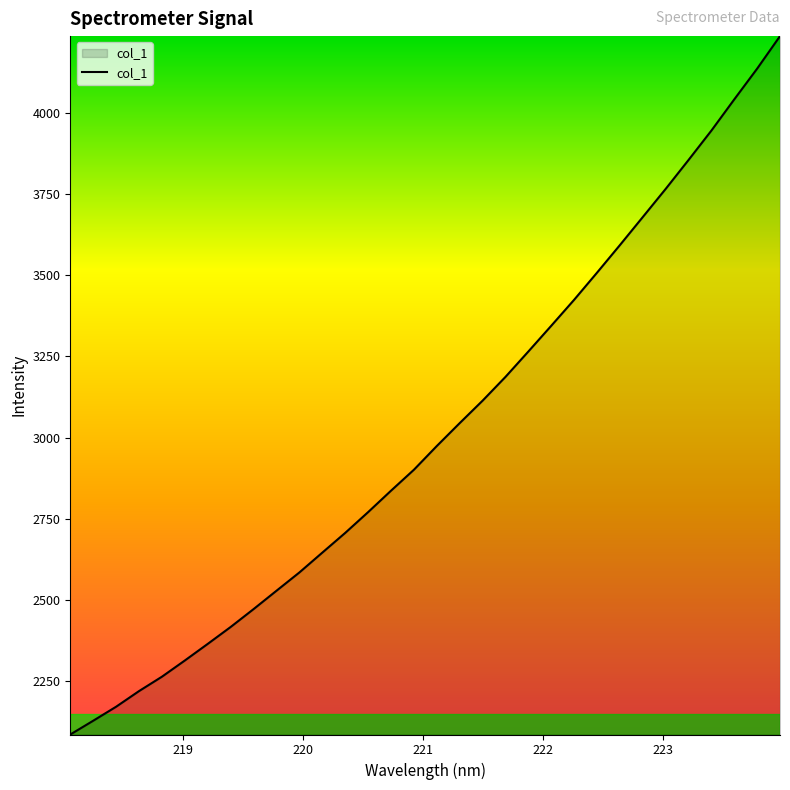

What is the difference between the maximum and minimum values?

2152.9